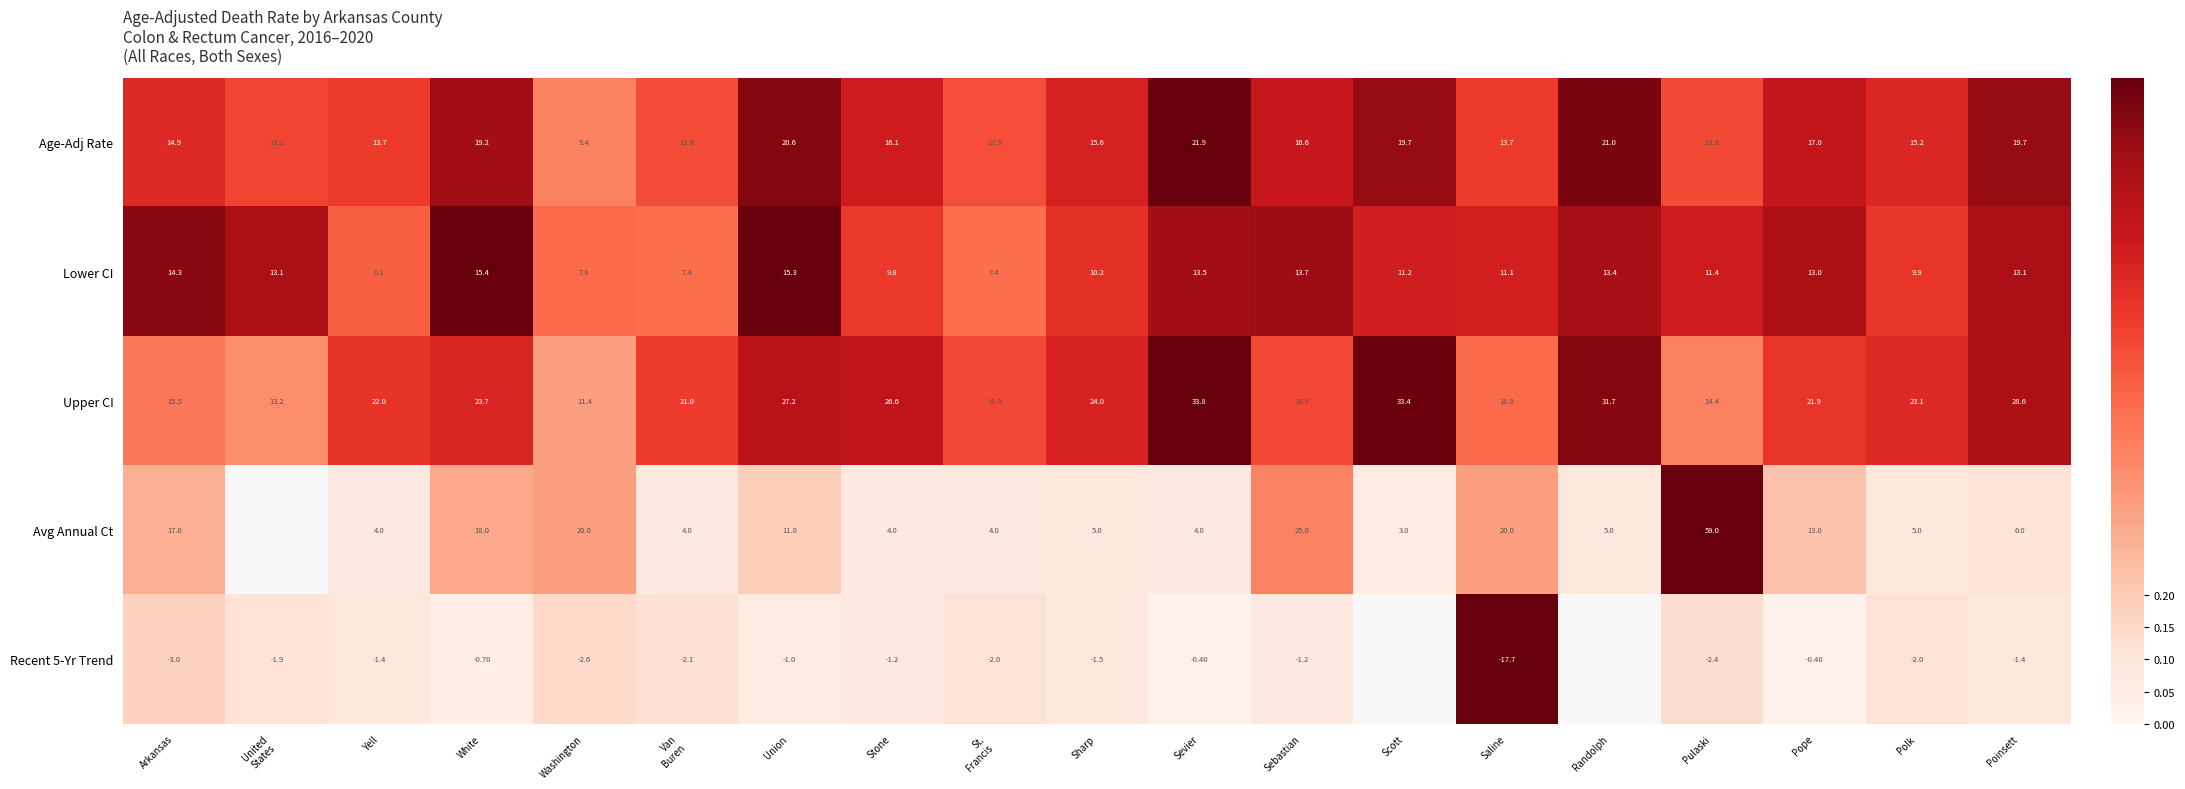

Where does the Age-Adj Rate series first go above 15?

White